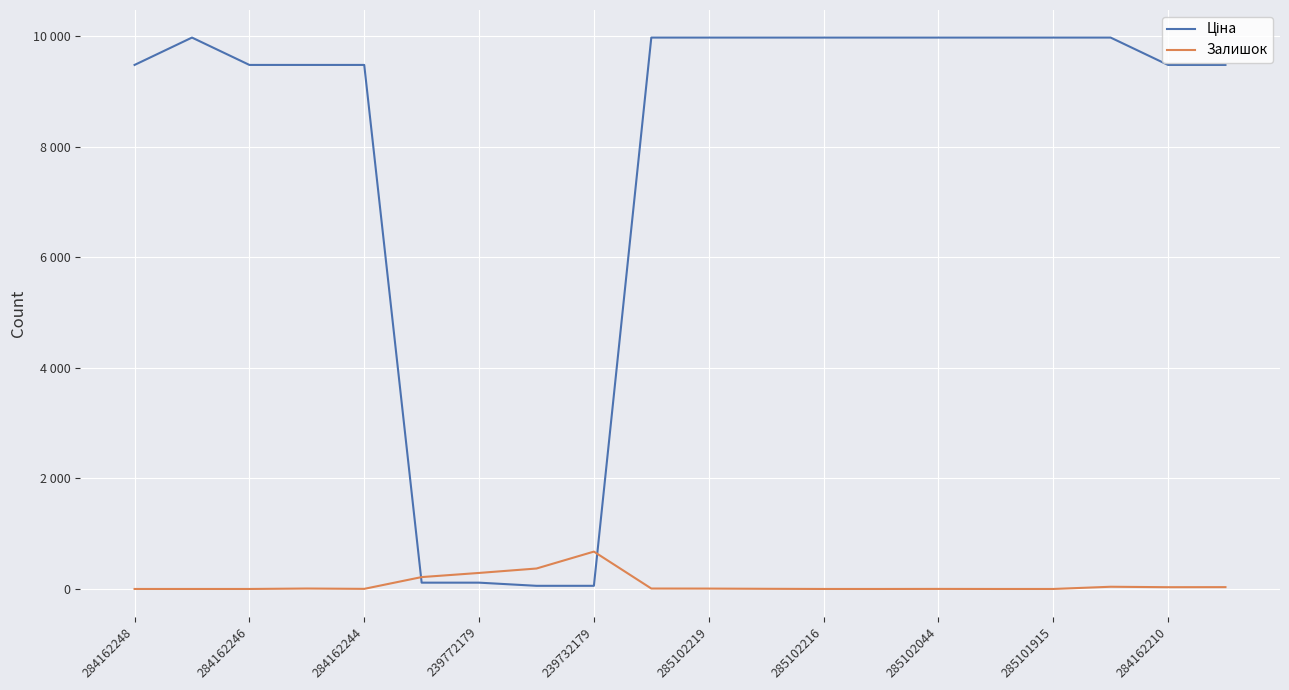

True or false: Залишок and Ціна cross at least once.

True